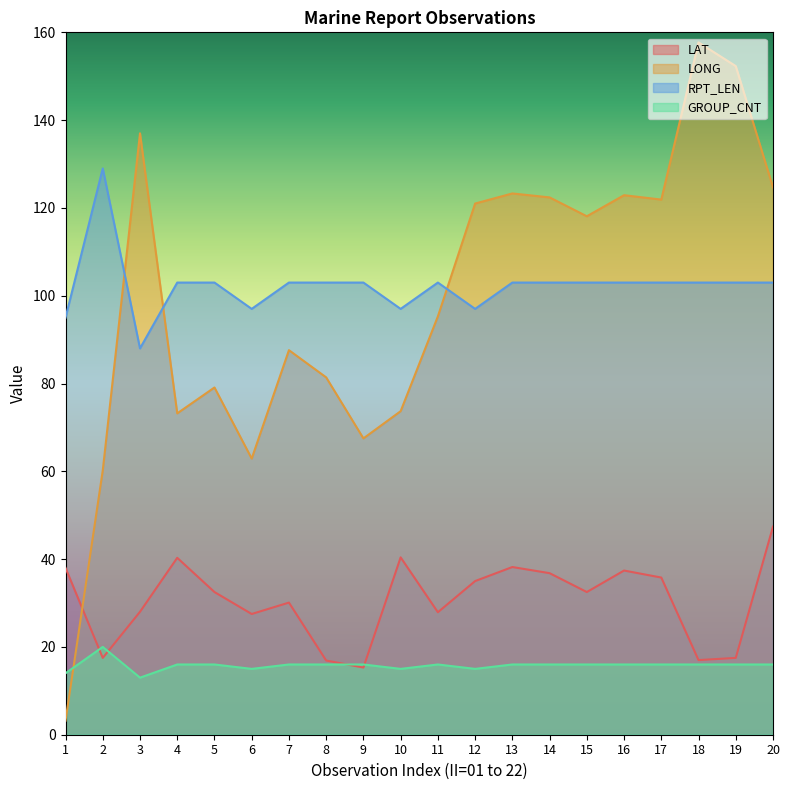

What is the total value across all series at 19?

288.8